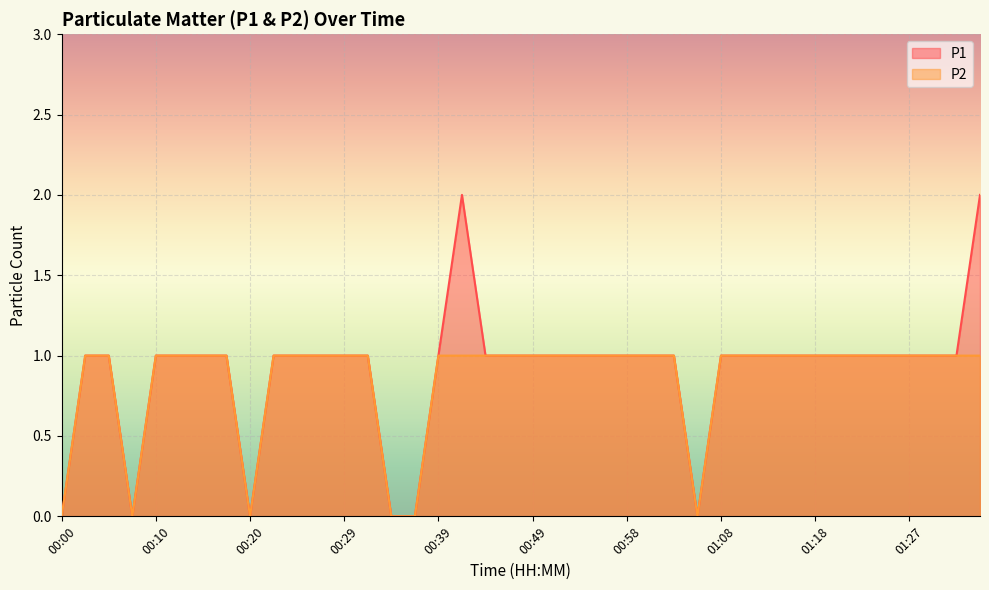

What is the sum of all P2 values?

34